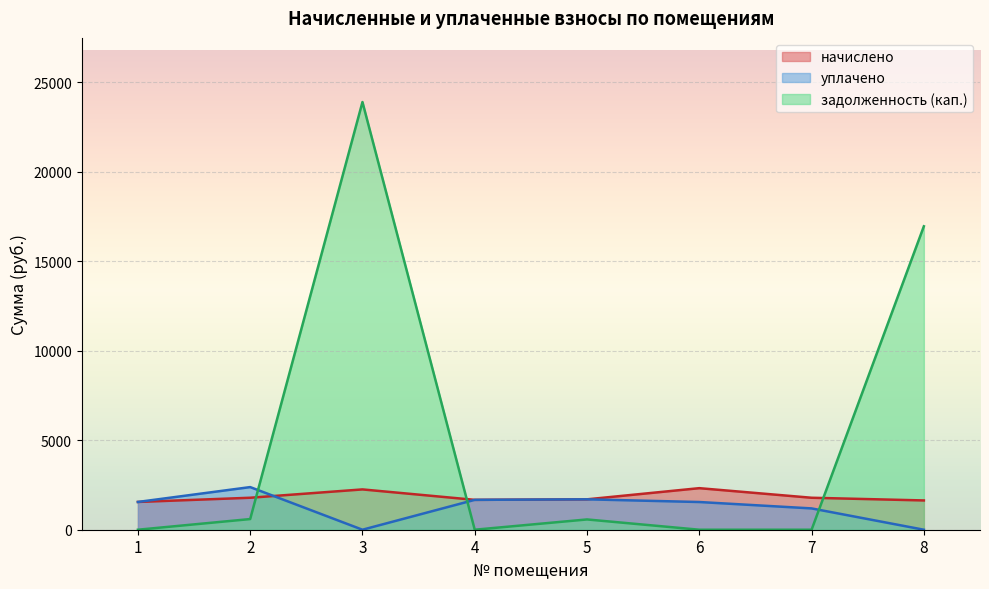

Reading right to left, list all the values displayed in this chart.

начислено: 1635.0	1785.3	2320.6	1697.4	1668.0	2250.9	1785.3	1550.7
уплачено: 0.0	1190.2	1547.1	1697.4	1668.0	0.0	2380.4	1550.7
задолженность (кап.): 16944.7	0.0	0.0	574.0	0.0	23883.0	595.1	0.4